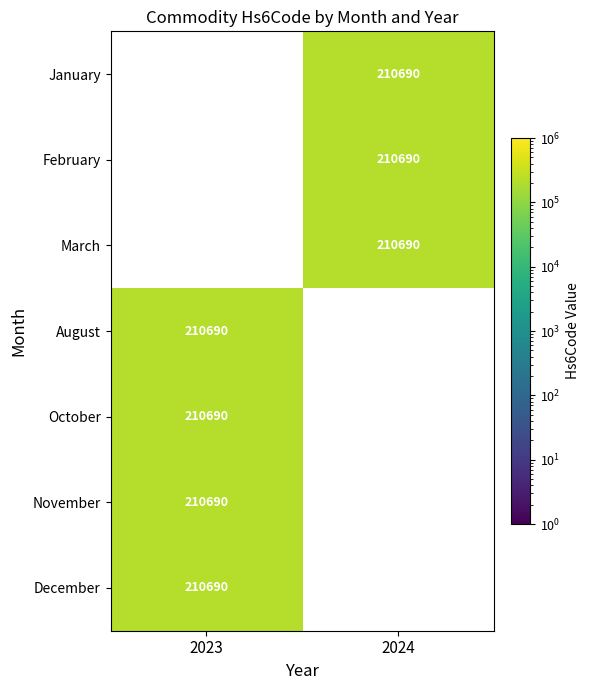

List the labels in order of January value, largest first.

2024, 2023